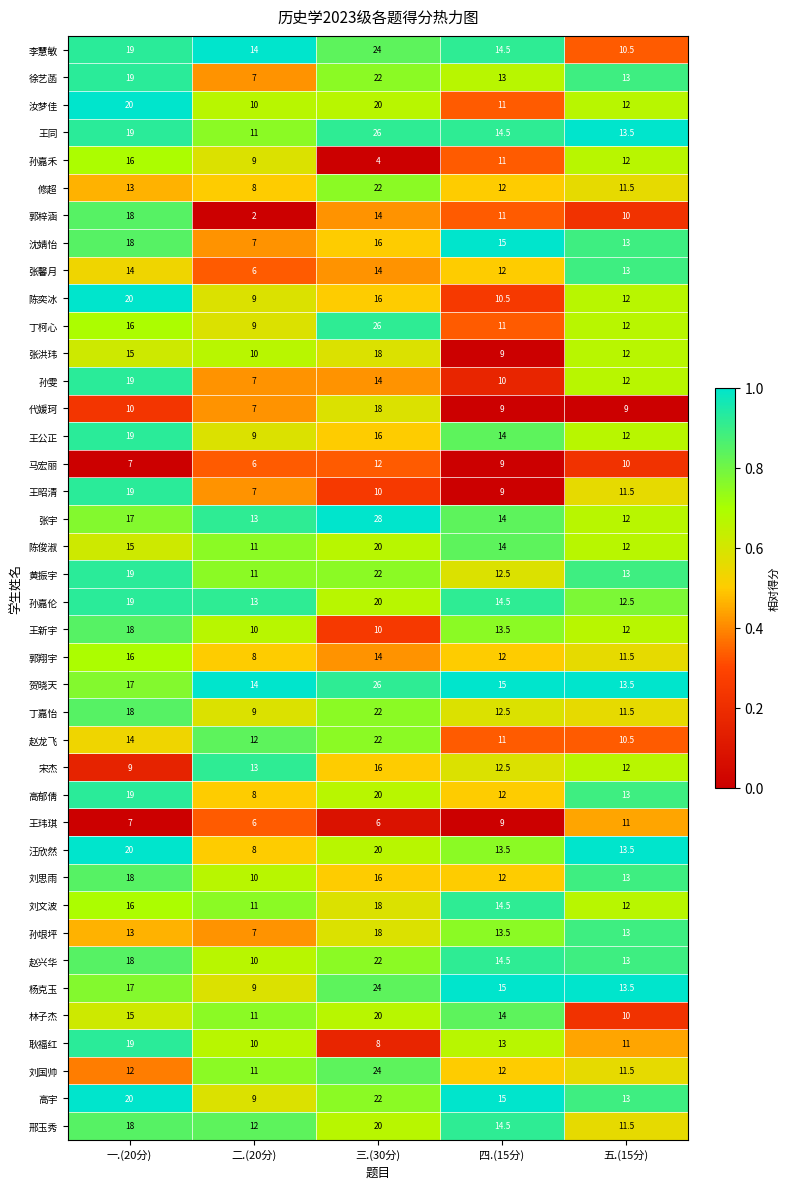

What is the sum of the 王新宇 values at 一.(20分) and 二.(20分)?

28.0